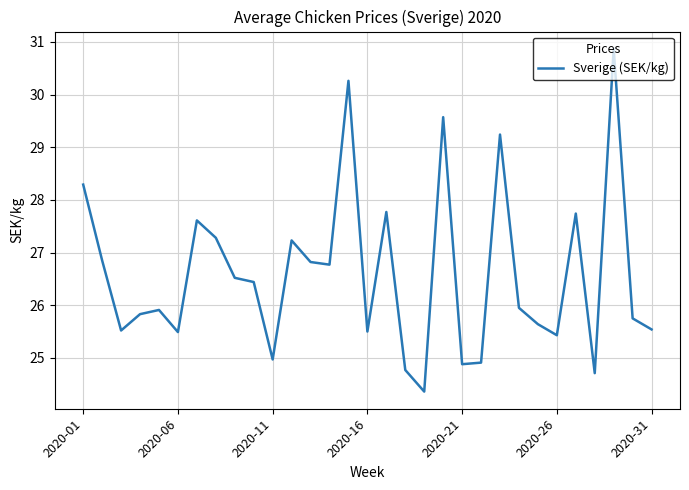

What is the greatest value displayed?

30.9